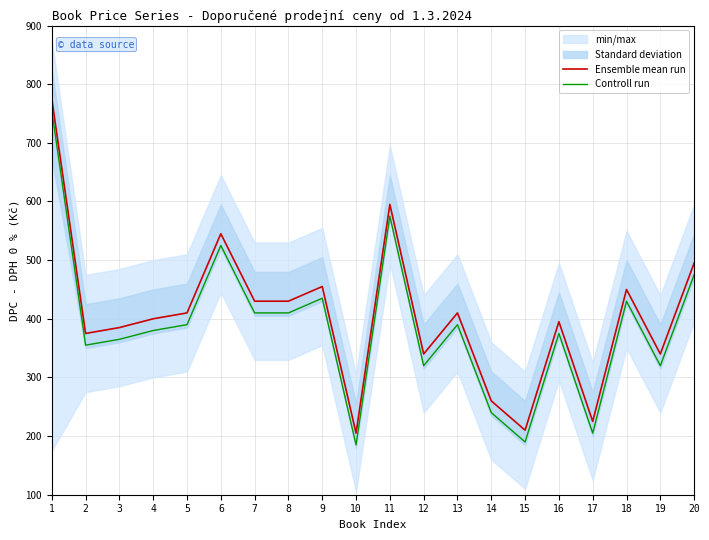

List the labels in order of Ensemble mean run value, smallest first.

10, 15, 17, 14, 12, 19, 2, 3, 16, 4, 5, 13, 7, 8, 18, 9, 20, 6, 11, 1